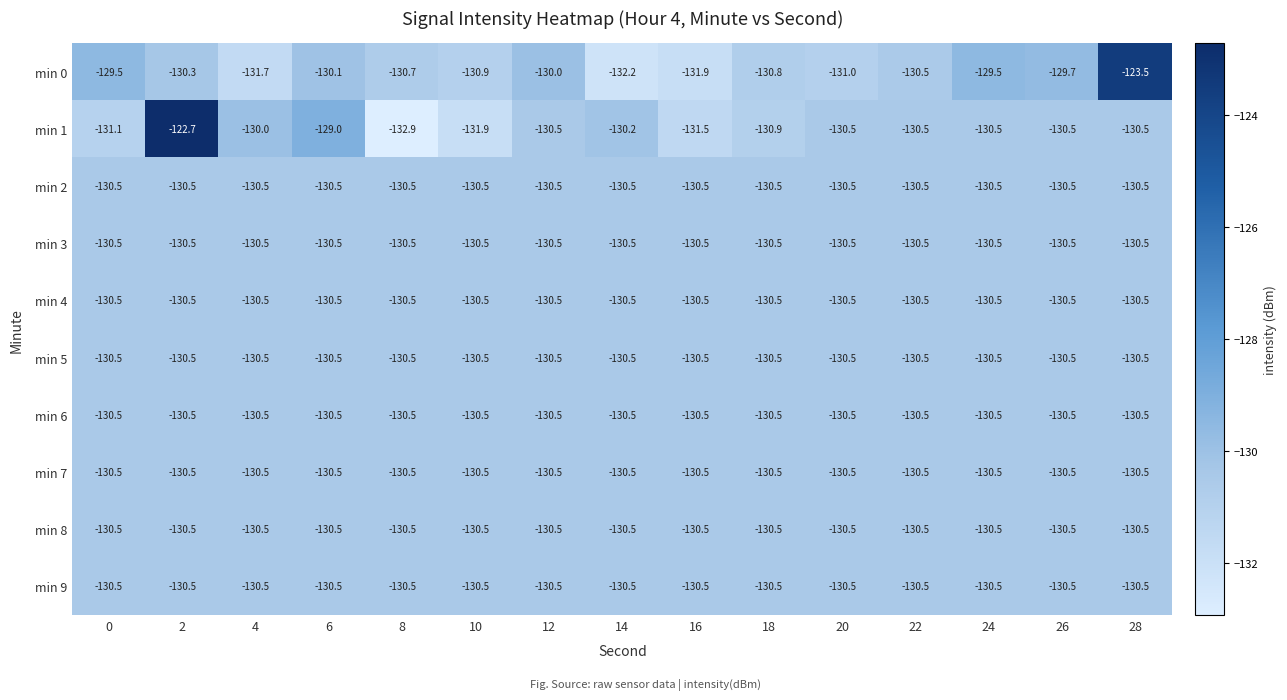

True or false: min 5 has a value of -130.5 at 22.

True